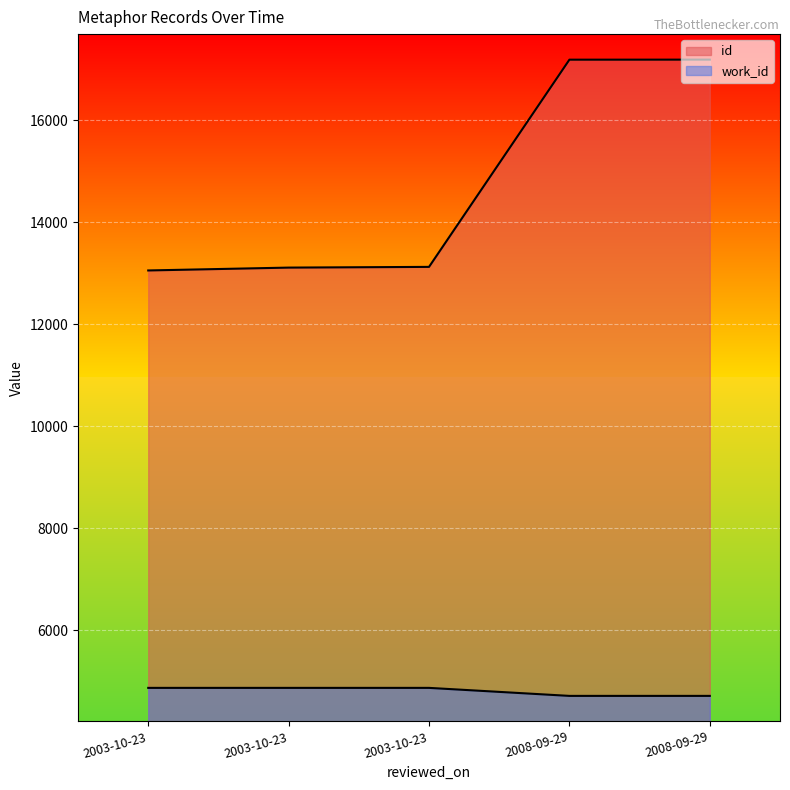

Which category has the highest value across all series?

2008-09-29